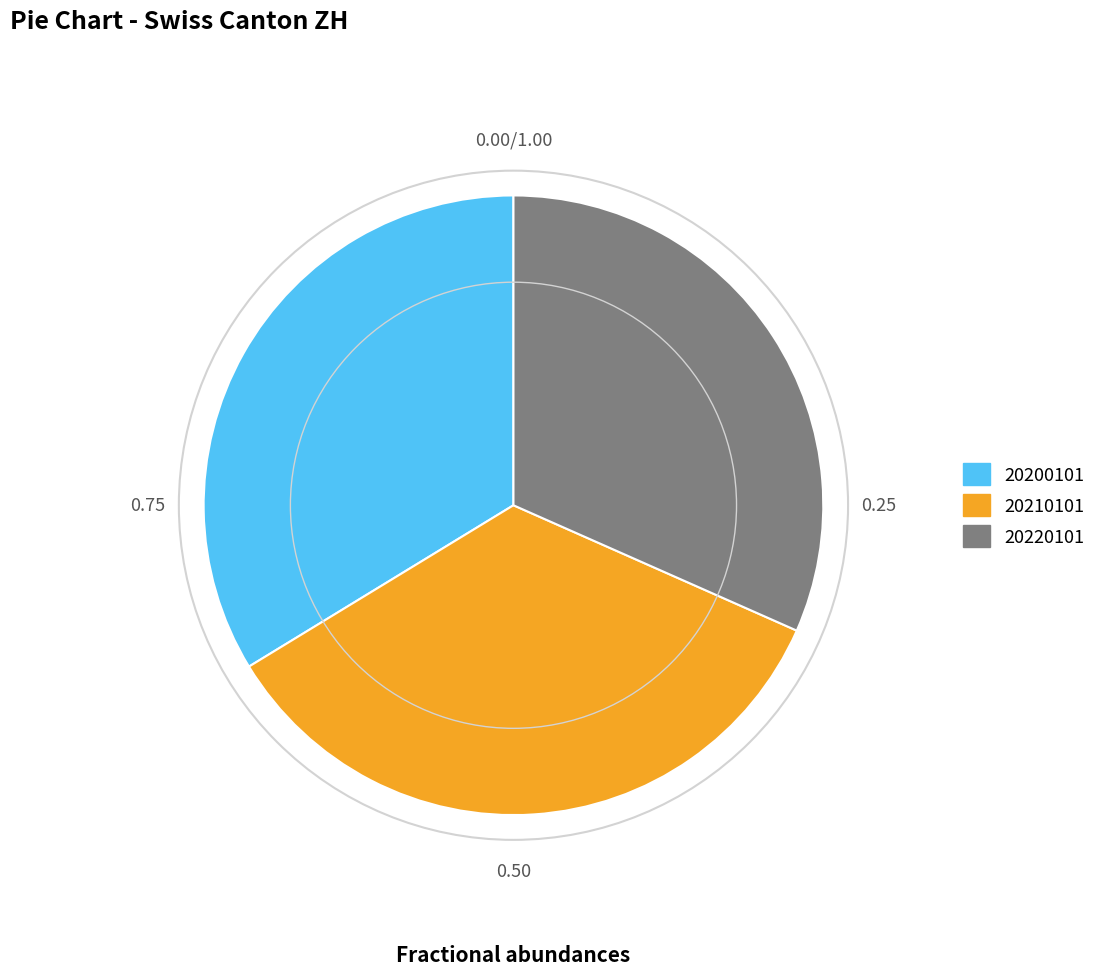

Is 20200101 the majority of the pie?

No